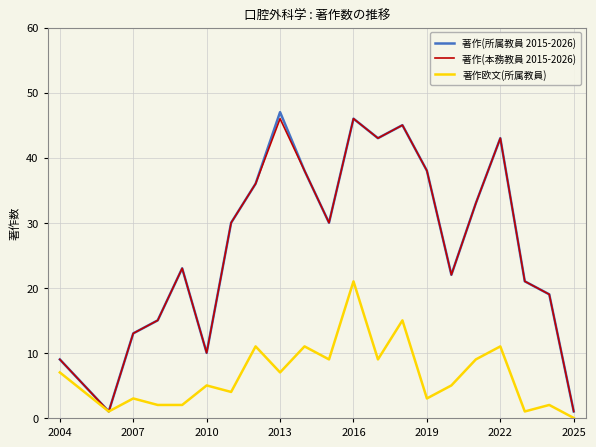

What is the greatest value displayed?

47